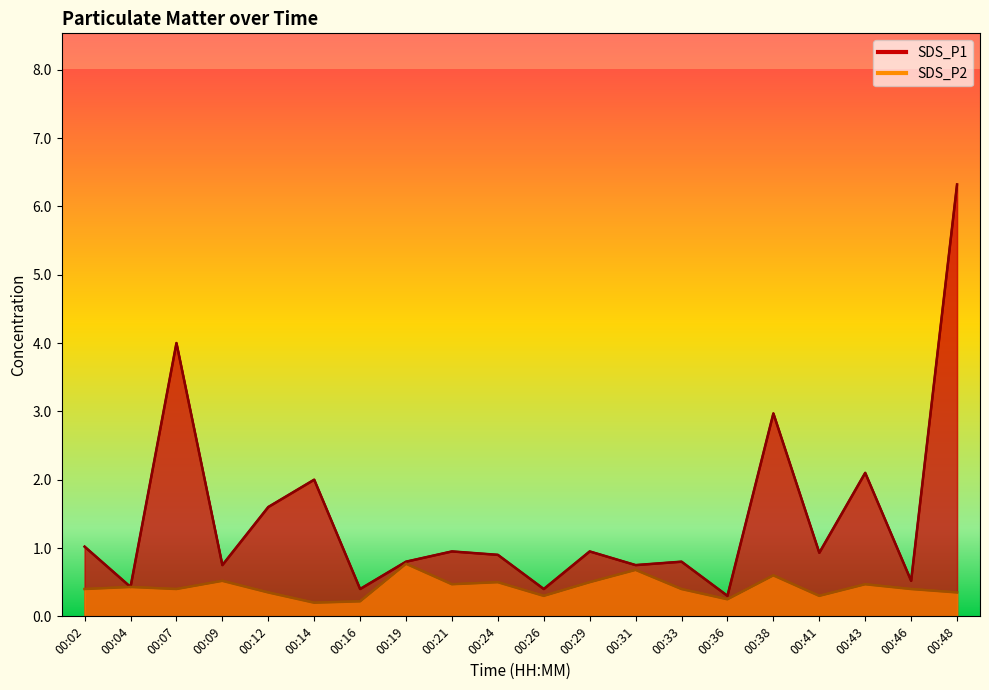

The SDS_P1 series shows 0.9 at 00:29. True or false?

True